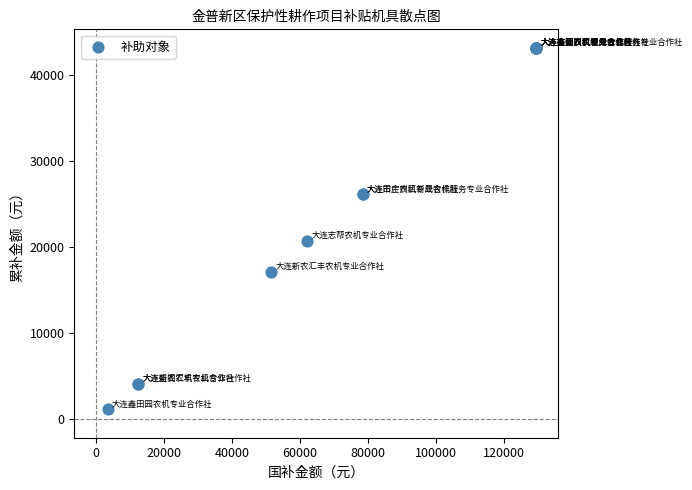

What Y value in the scatter plot is closest to 22166?

20733